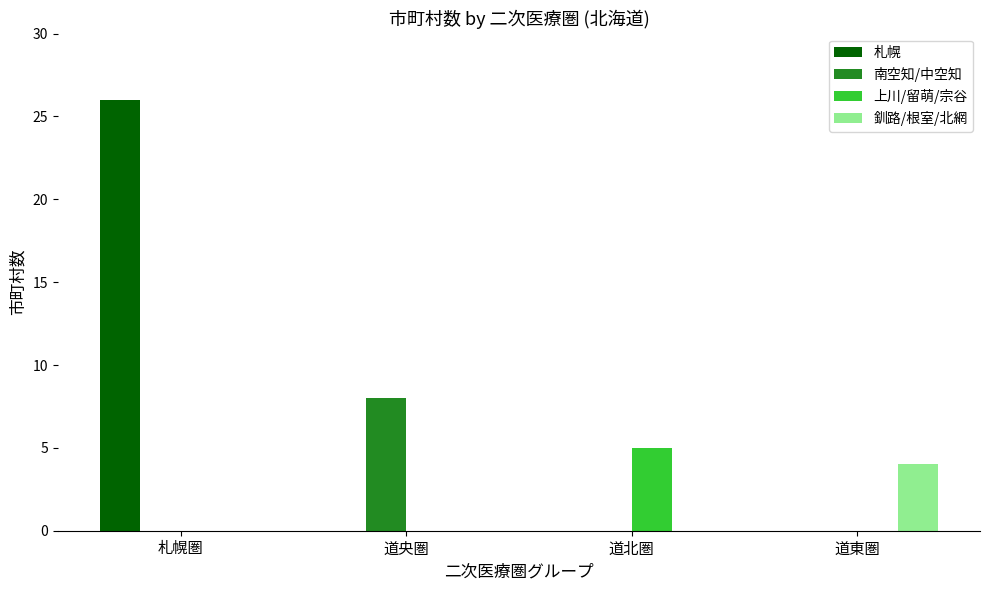

What value does the 南空知/中空知 series have at 道央圏?

8